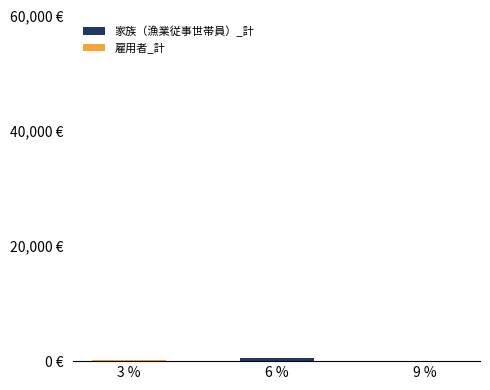

Rank the series by their average value, from lowest to highest.

雇用者_計, 家族（漁業従事世帯員）_計